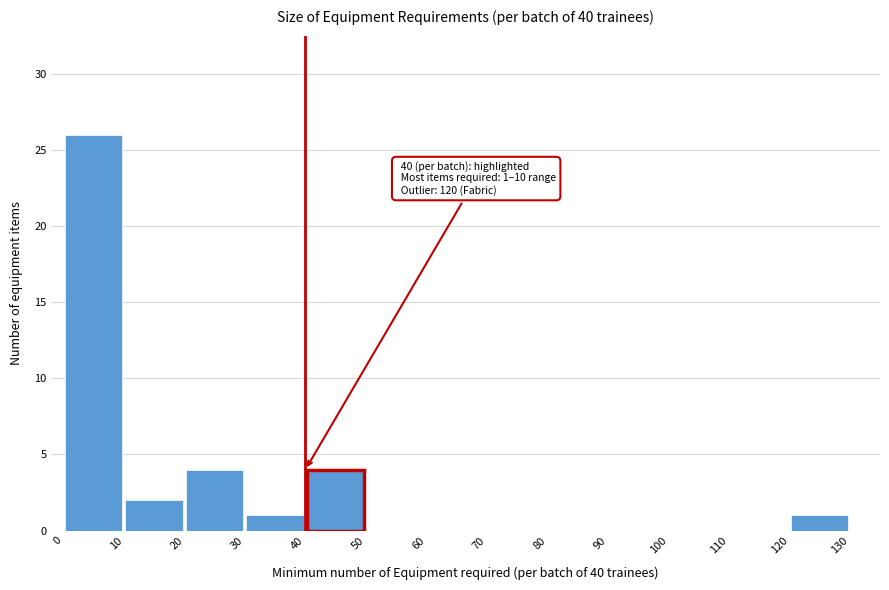

Which range on the x-axis has the tallest bar?

0 to 10